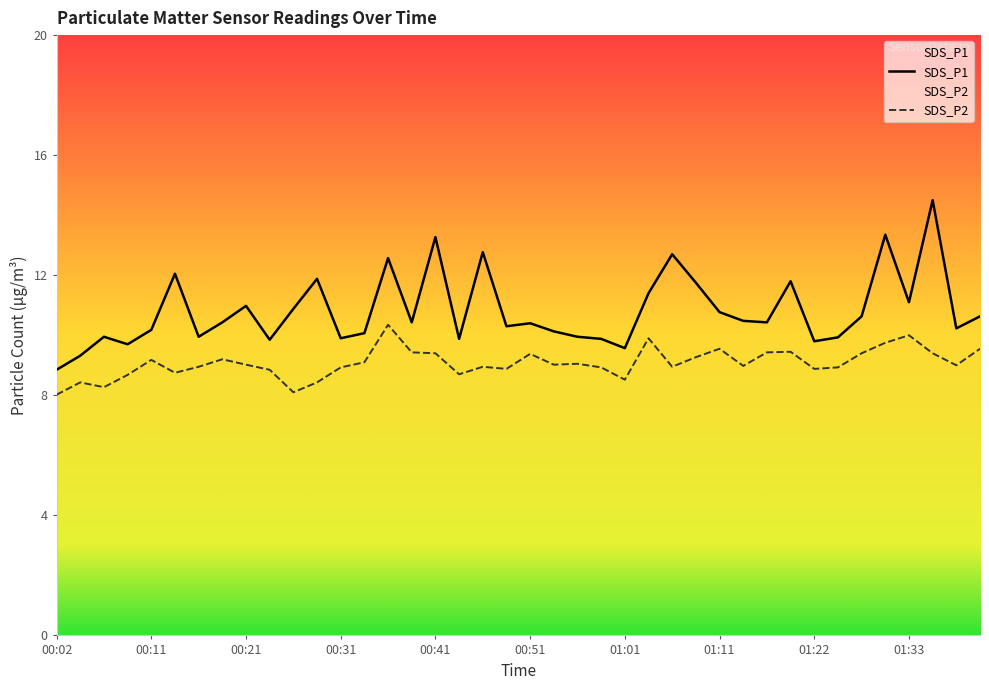

Which series has the largest total across all categories?

SDS_P1